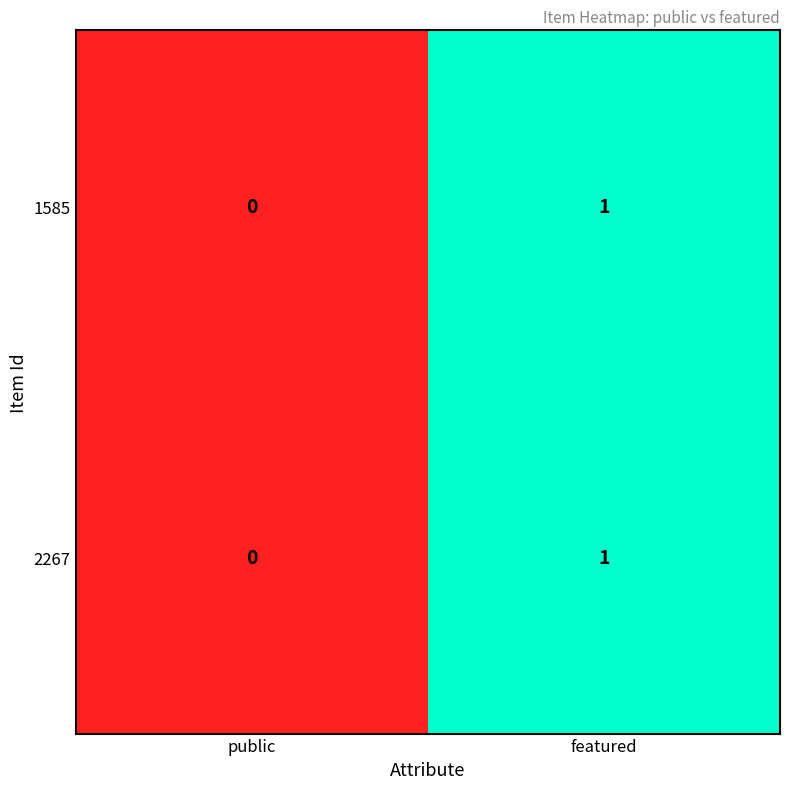

The value of 2267 at featured is 1. True or false?

True